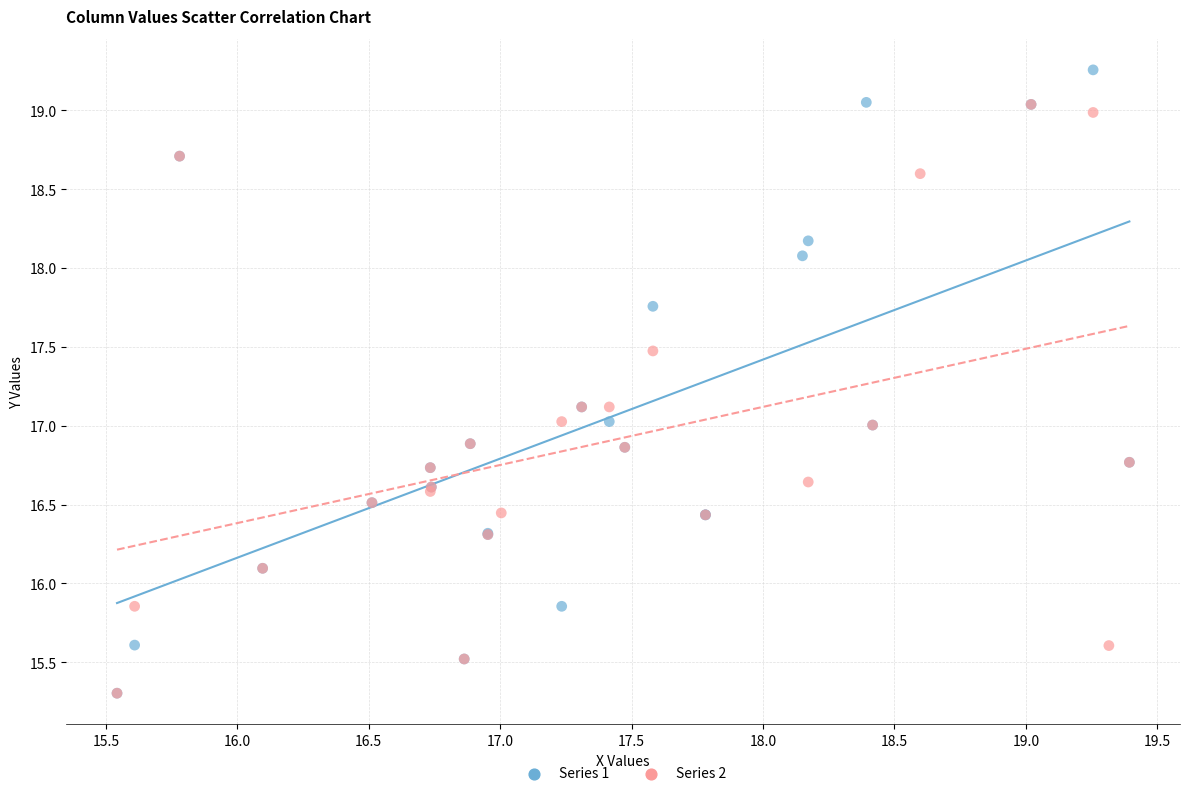

Which series has the largest Y range (max minus min)?

Series 1